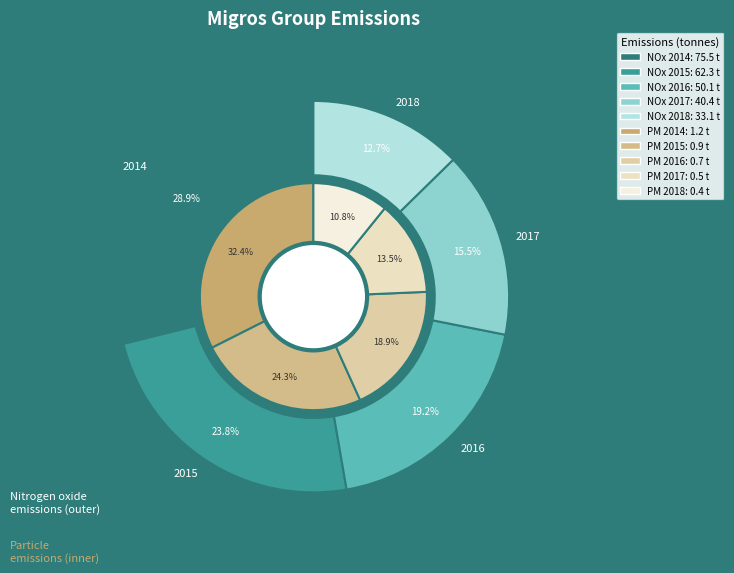

What percentage is the 2017 slice, to the nearest percent?

15%